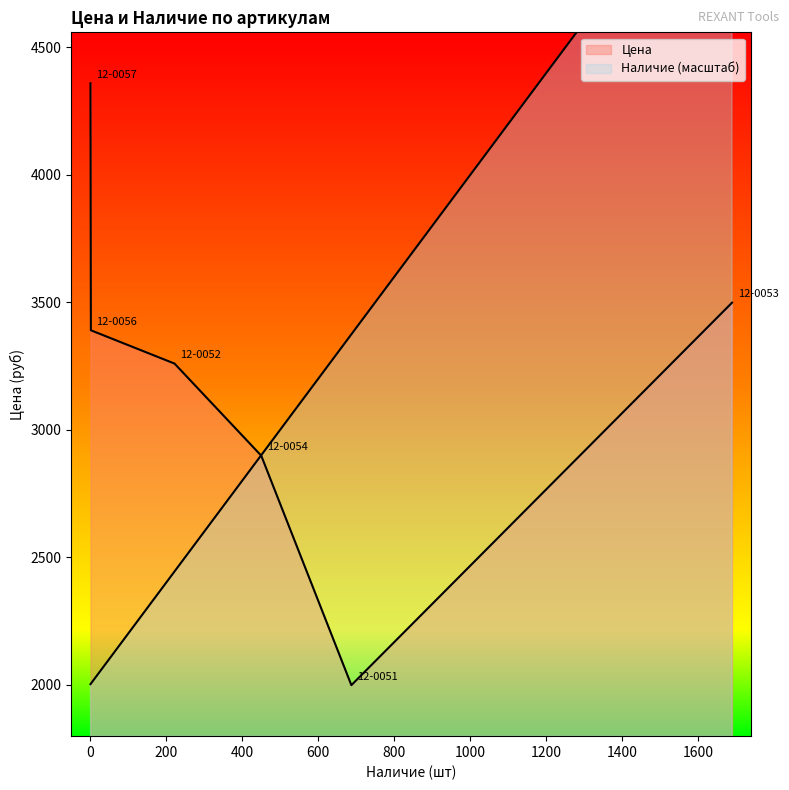

True or false: Цена has more than 1 interior local peaks.

False